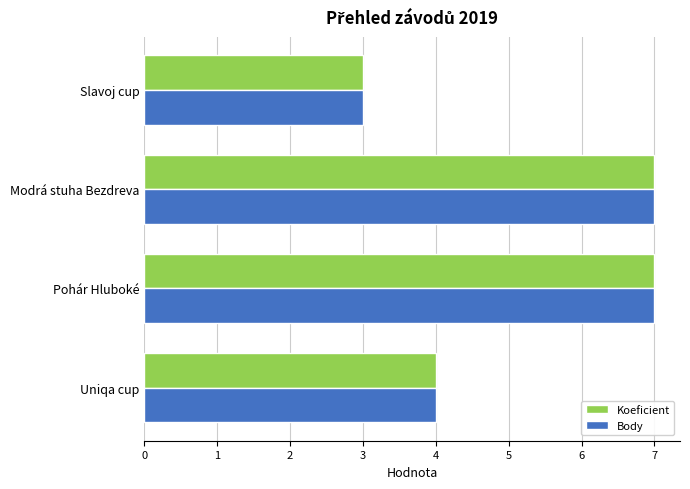

How many Koeficient values are between 4 and 7?

3